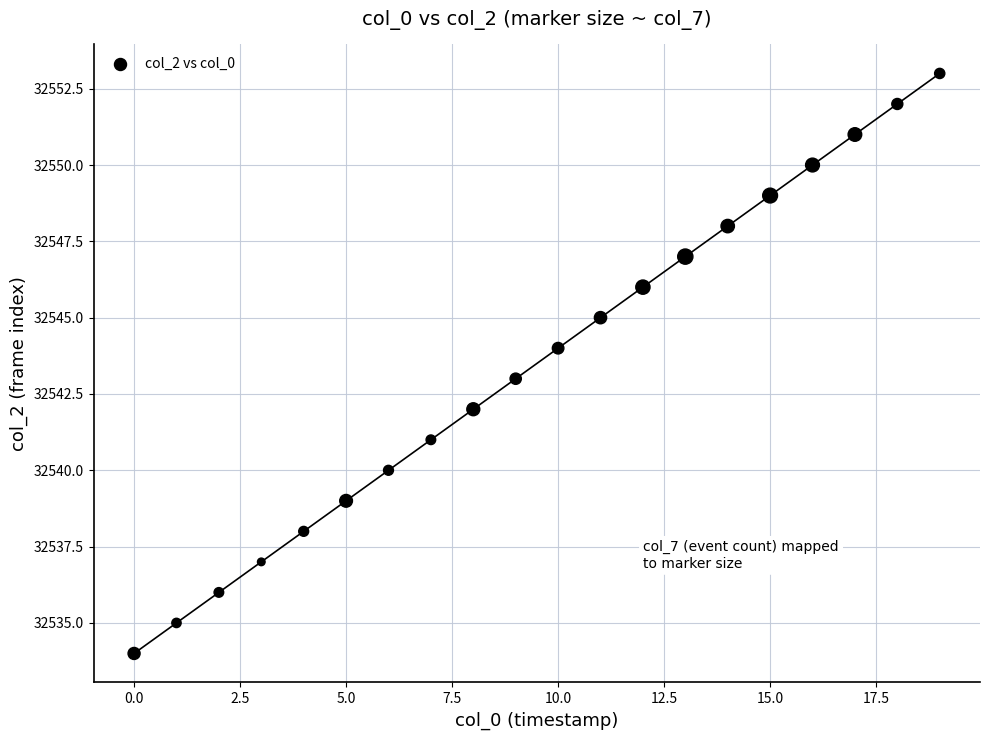

What is the range of Y values (max minus min)?

19